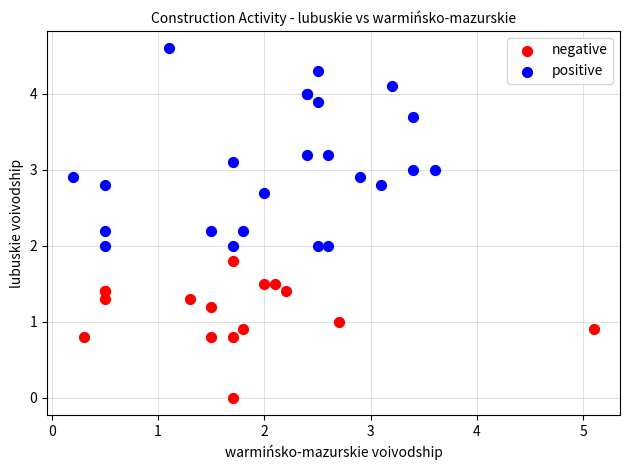

Which series has the widest spread of Y values?

positive